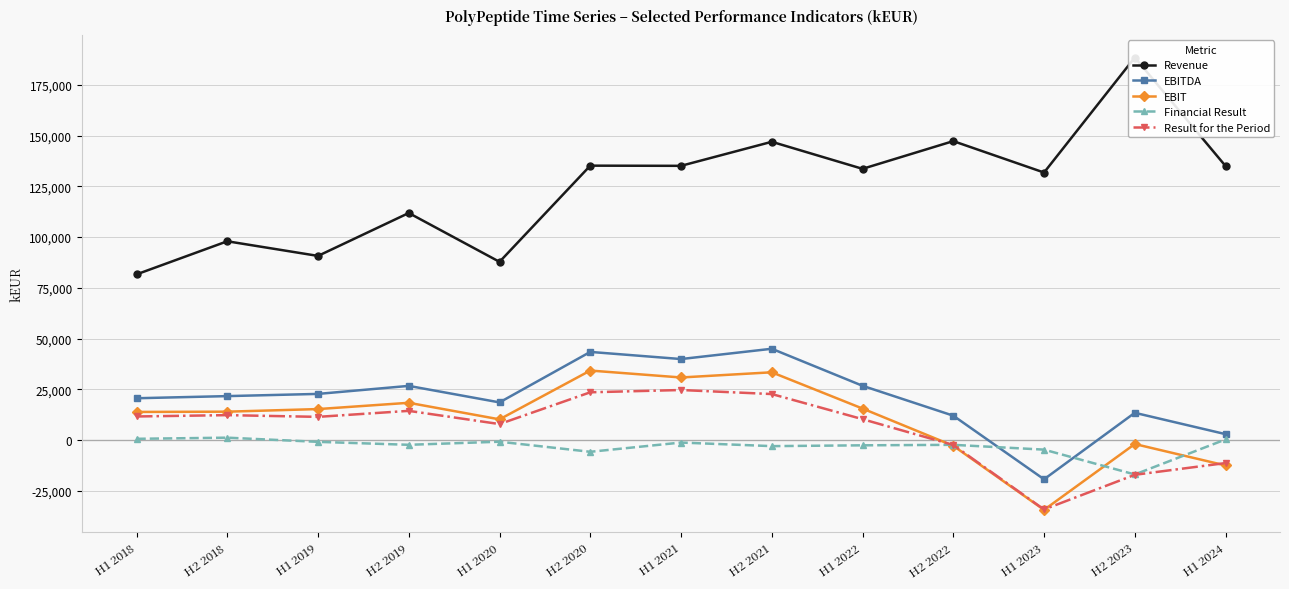

True or false: Result for the Period and EBIT intersect in this chart.

True